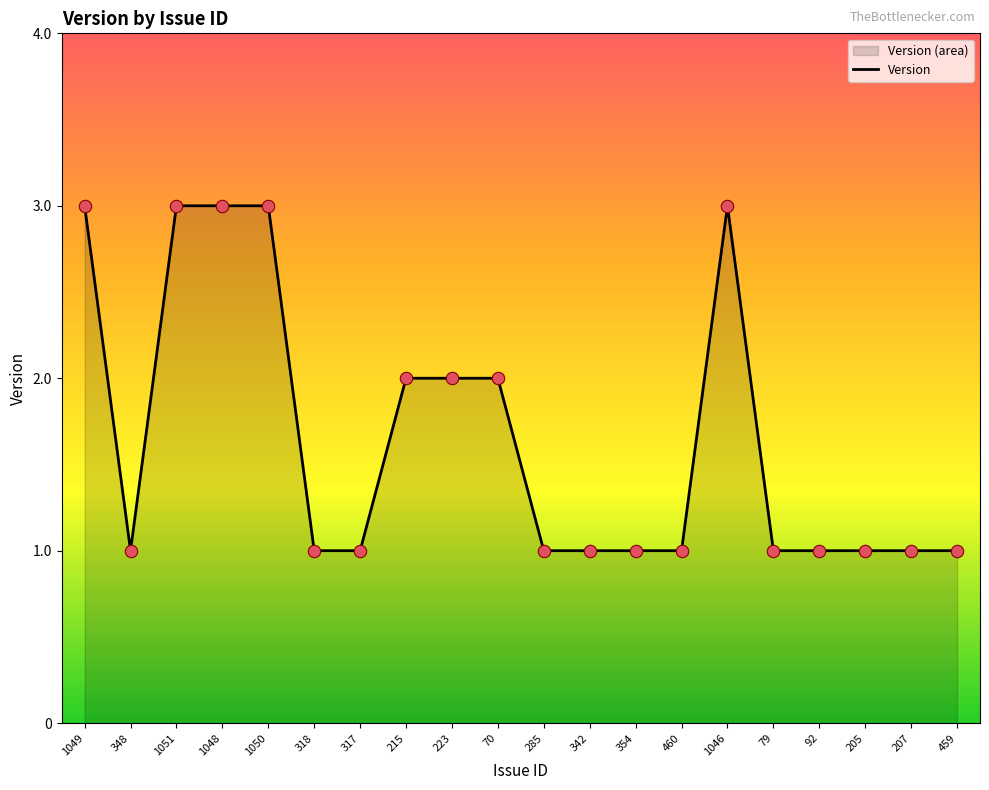

Between 459 and 1050, which is larger?

1050